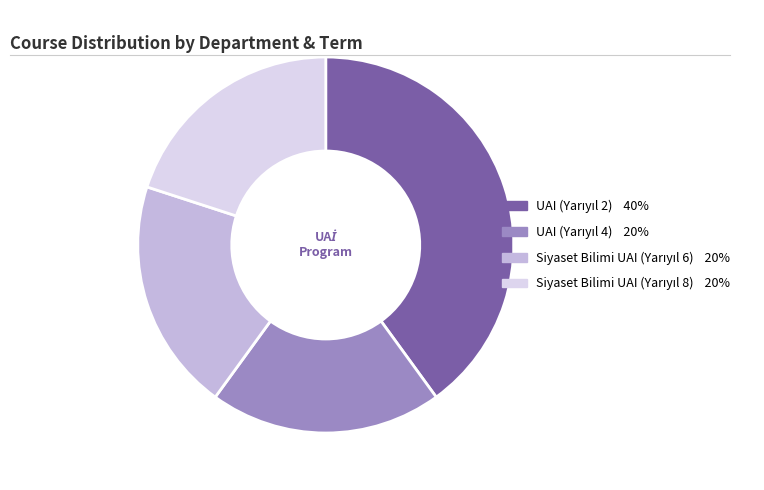

Does any single category account for the majority?

No